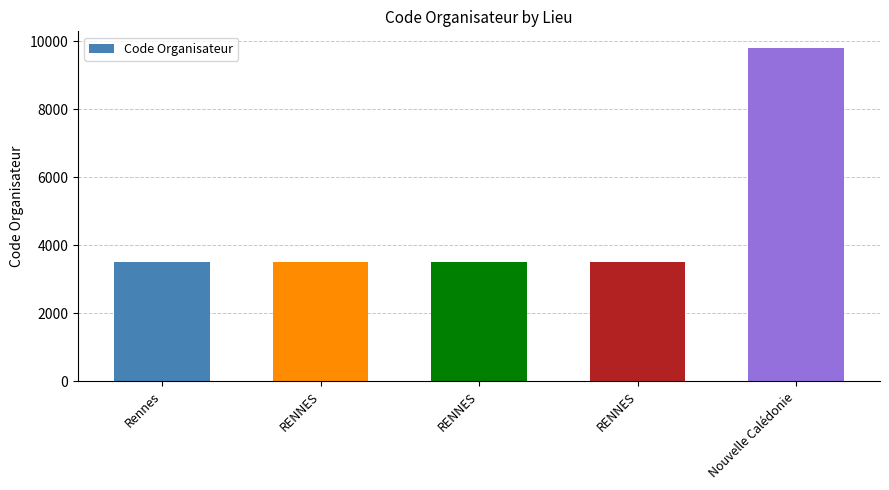

What is the approximate value at RENNES, to the nearest 10?

3500